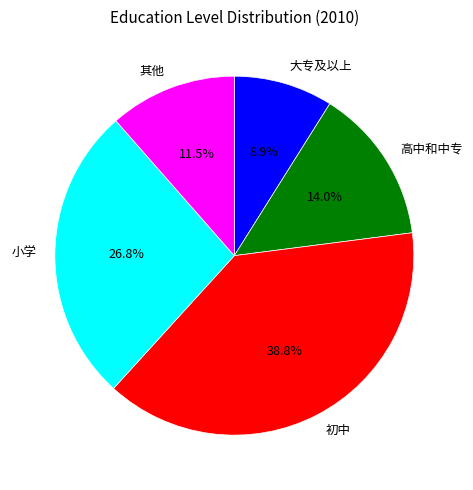

What percentage is the 大专及以上 slice, to the nearest percent?

9%